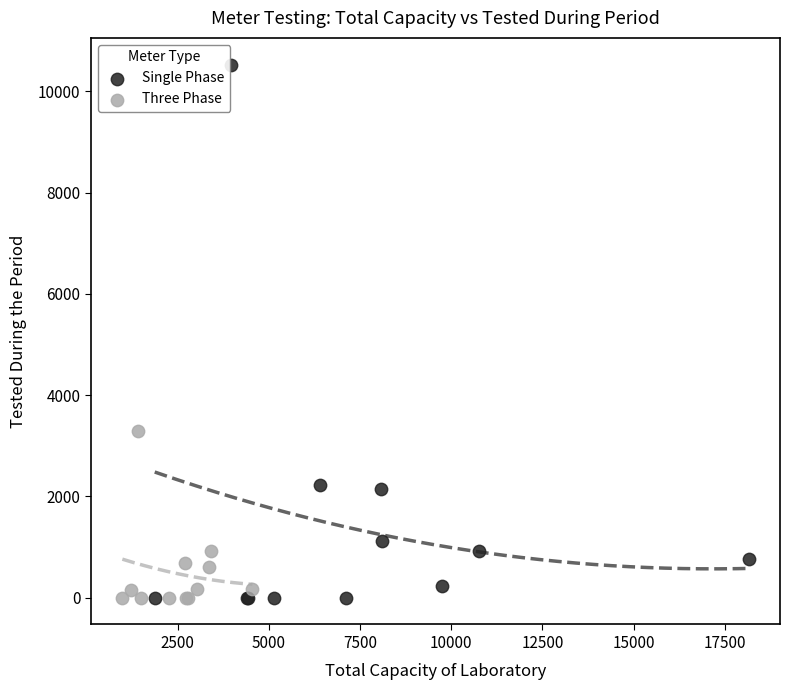

Which series has the widest spread of Y values?

Single Phase